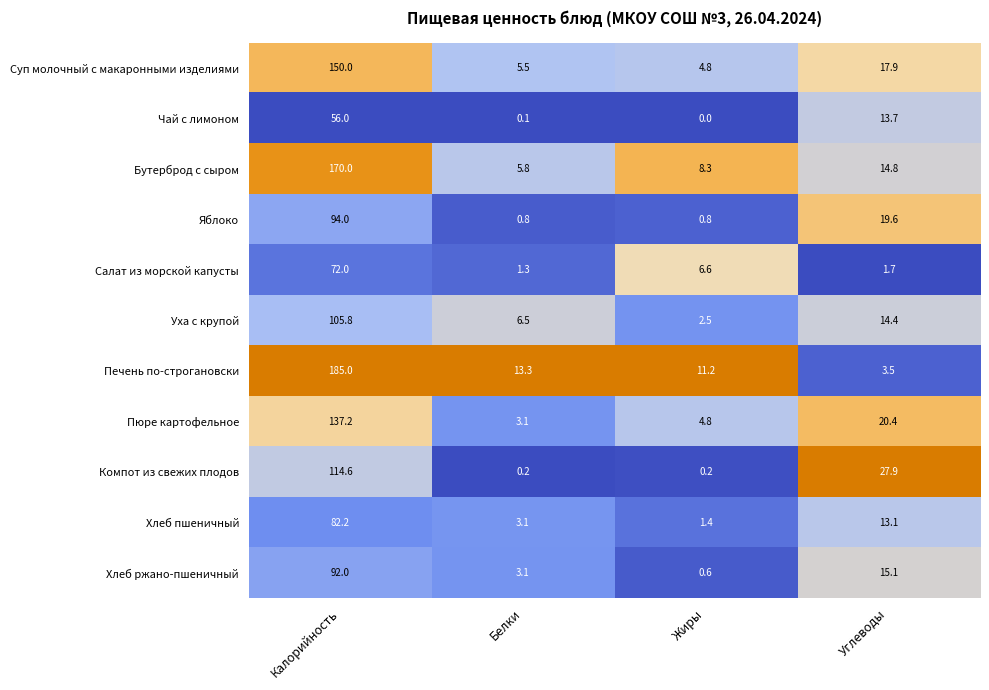

Is it true that Салат из морской капусты equals 0.5 at Углеводы?

False